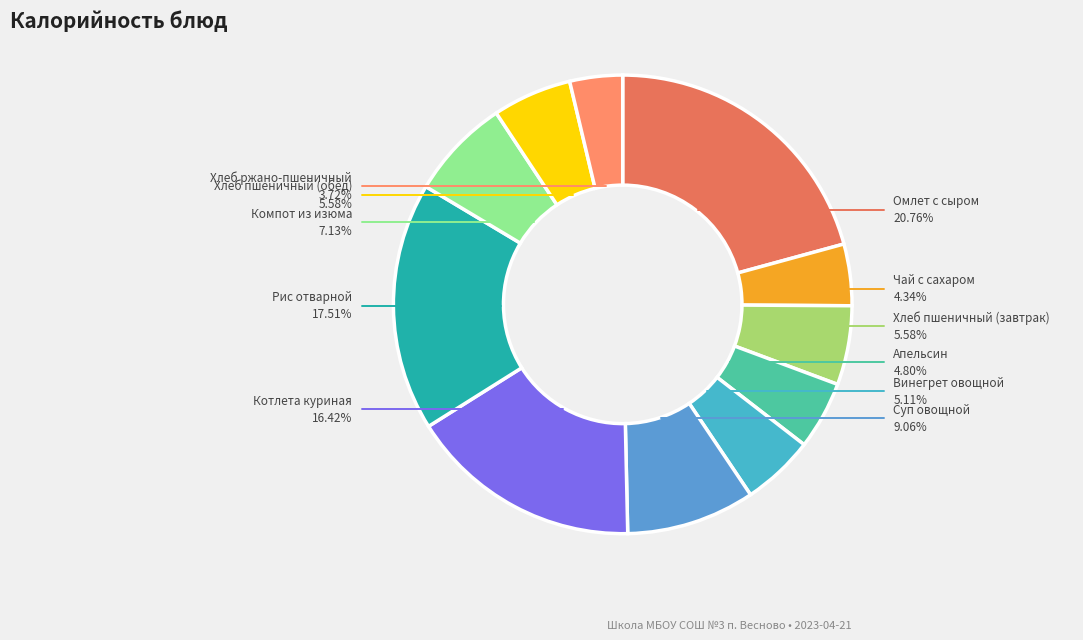

To the nearest percent, what percentage of the pie is Суп овощной?

9%